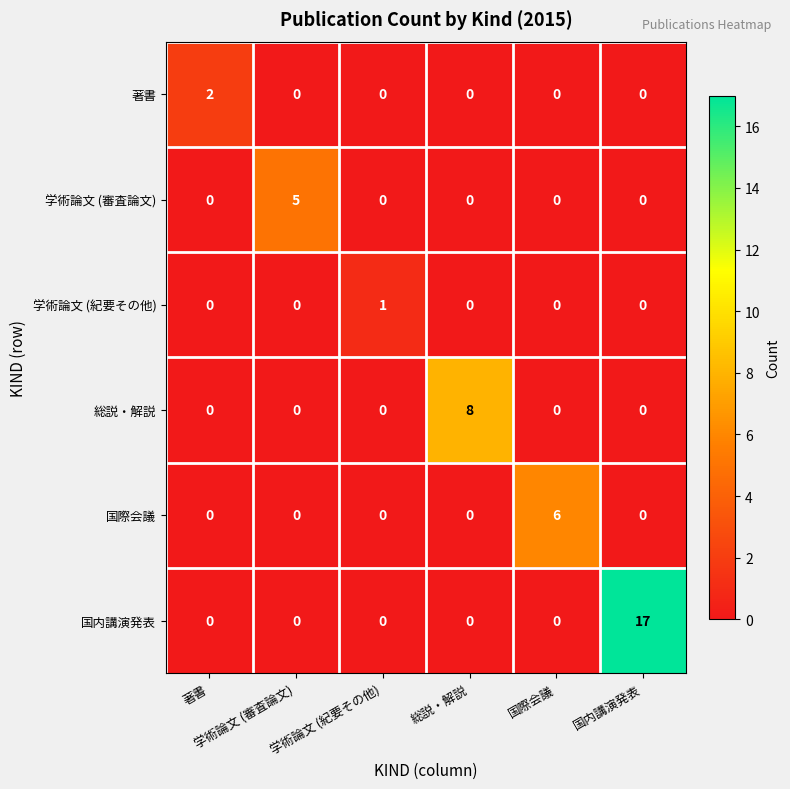

How many distinct data groups are displayed?

6